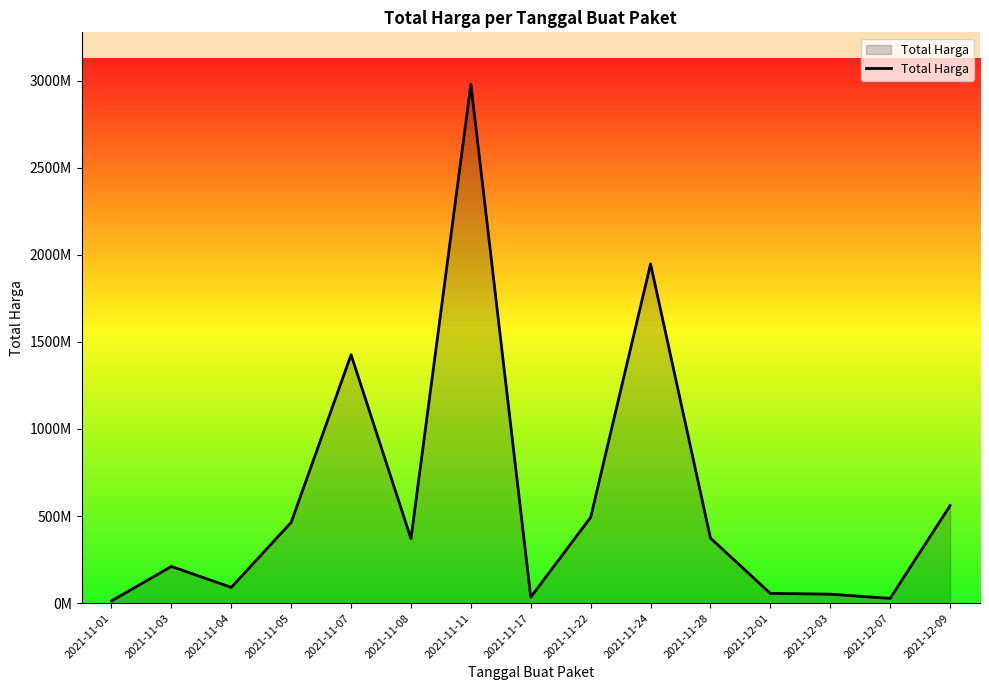

Does the chart have visible grid lines?

No